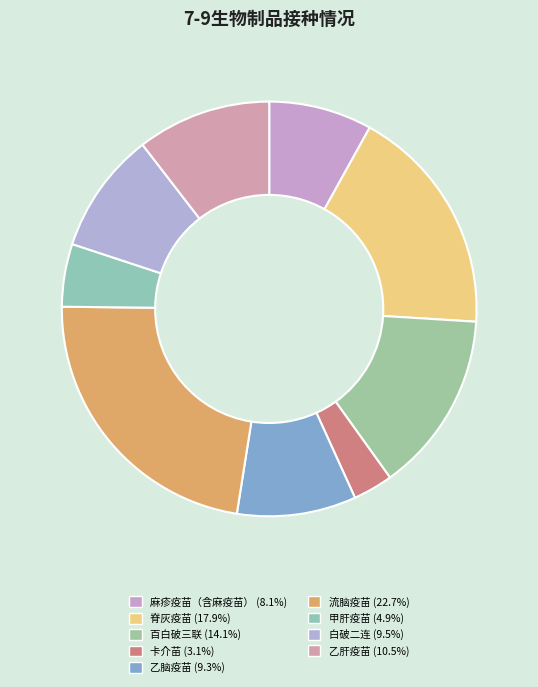

Is it true that 麻疹疫苗（含麻疫苗） is 8% of the pie?

True